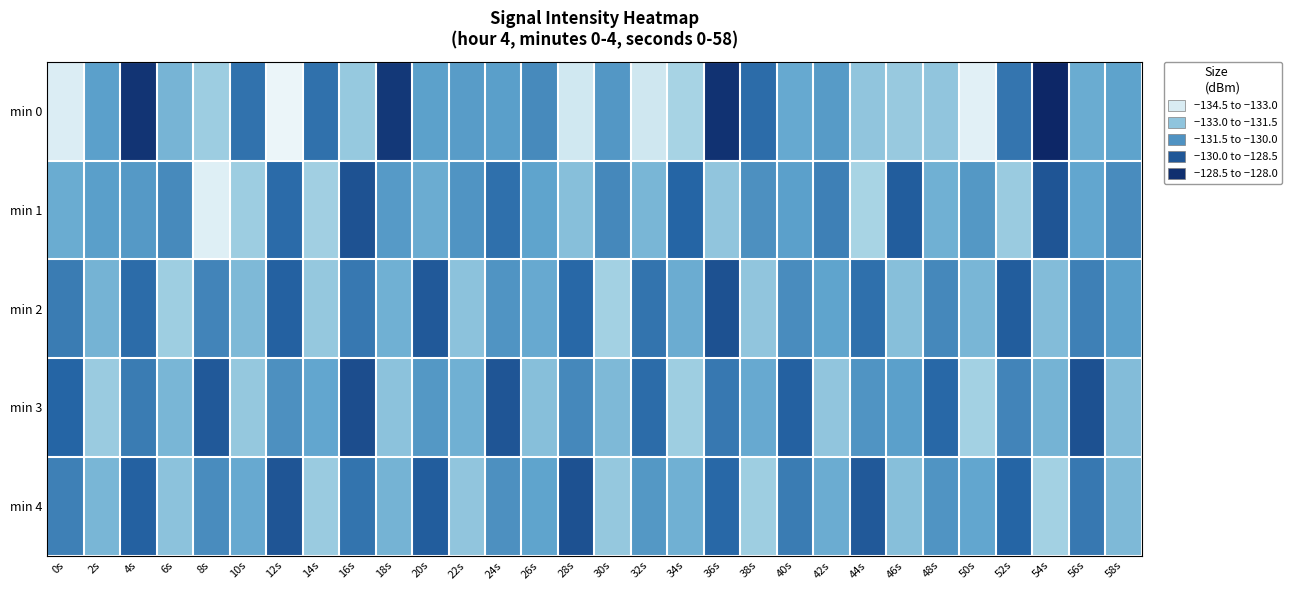

Rank the series at 14s from lowest to highest value.

min 1, min 4, min 2, min 3, min 0